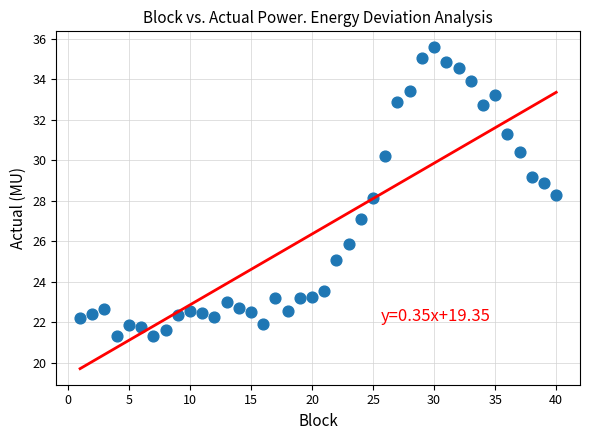

What is the range of Y values (max minus min)?

14.3